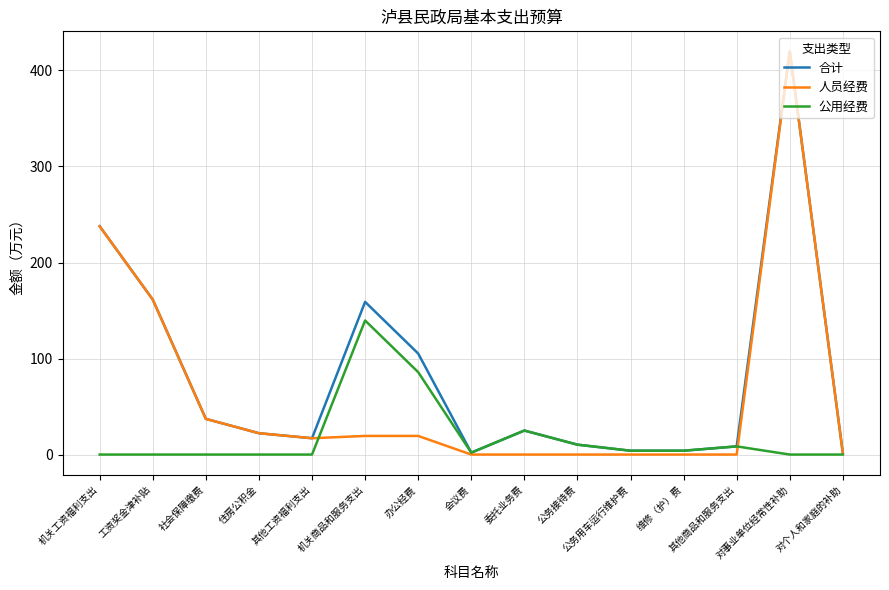

Which series has the largest range (max minus min)?

人员经费